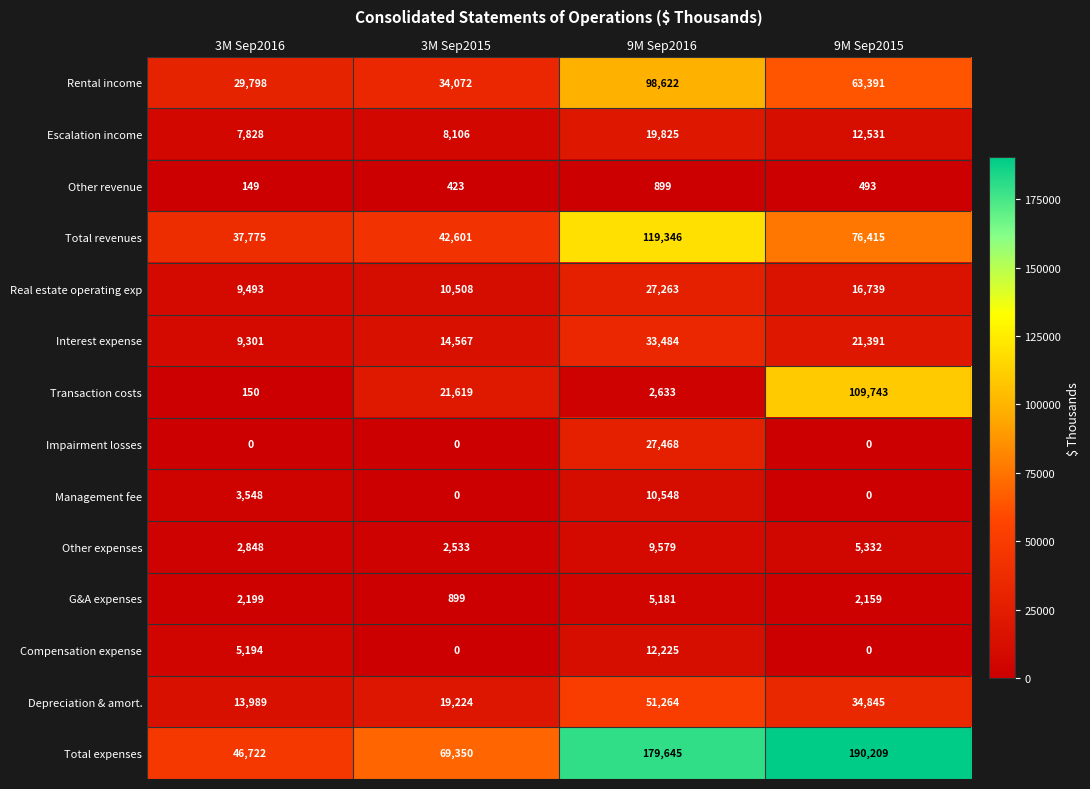

What is the spread (max minus min) of values at 3M Sep2016?

46722